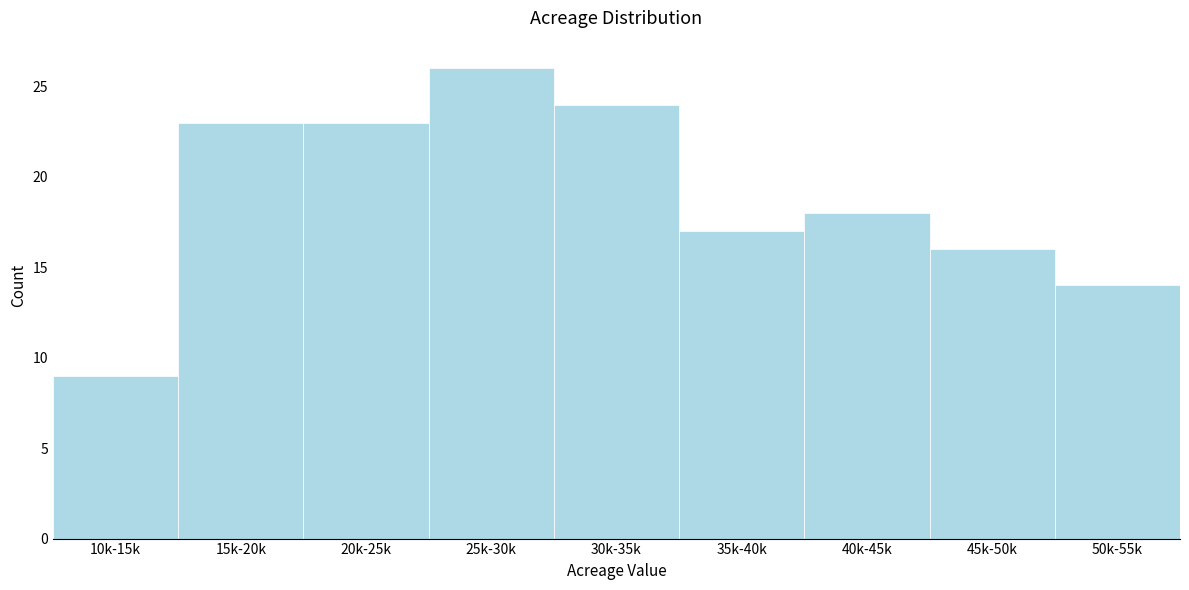

Reading left to right, what are all the values shown in this chart?

9	23	23	26	24	17	18	16	14